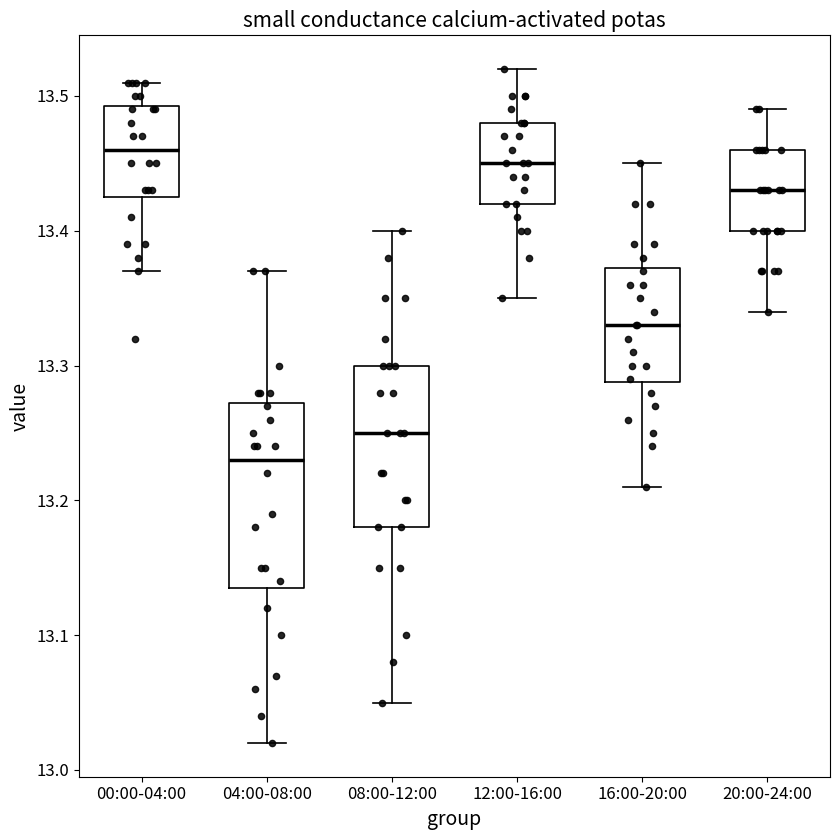

Comparing the boxes themselves (not the whiskers), which one is the tallest?

04:00-08:00